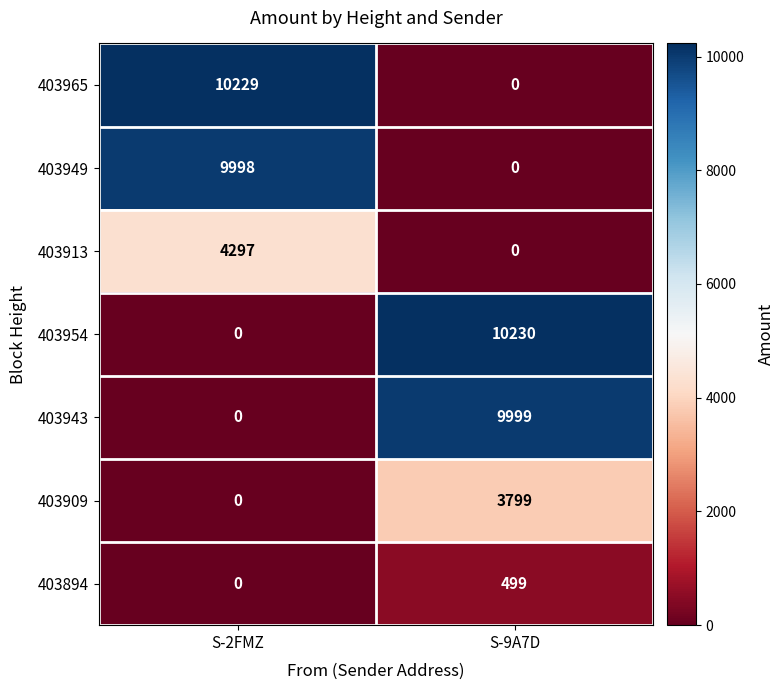

Where is 403965 nearest to the value 5114?

S-9A7D